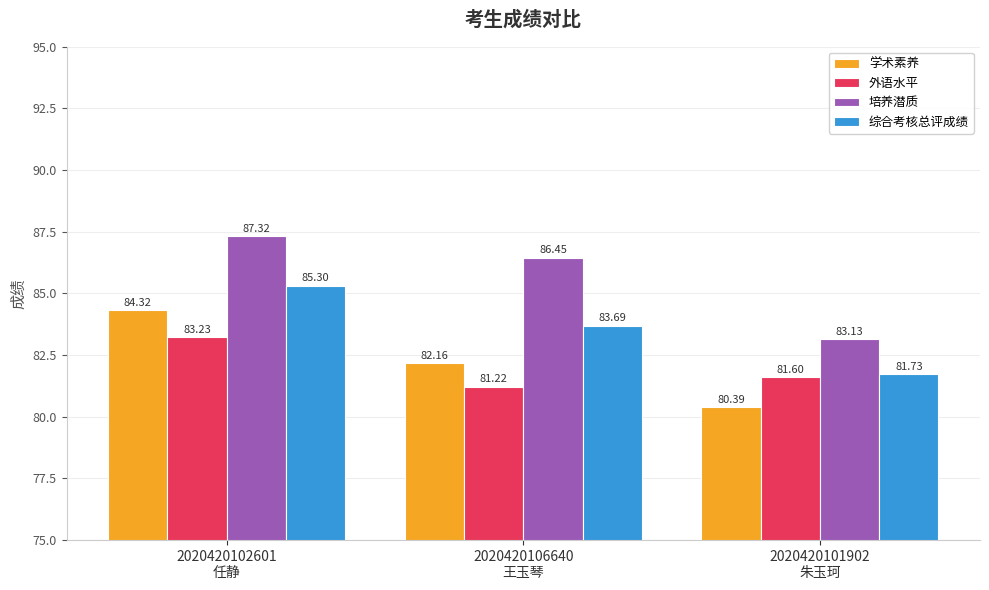

Is the value of 培养潜质 at 2020420101902
朱玉珂 greater than the value of 综合考核总评成绩 at 2020420101902
朱玉珂?

Yes